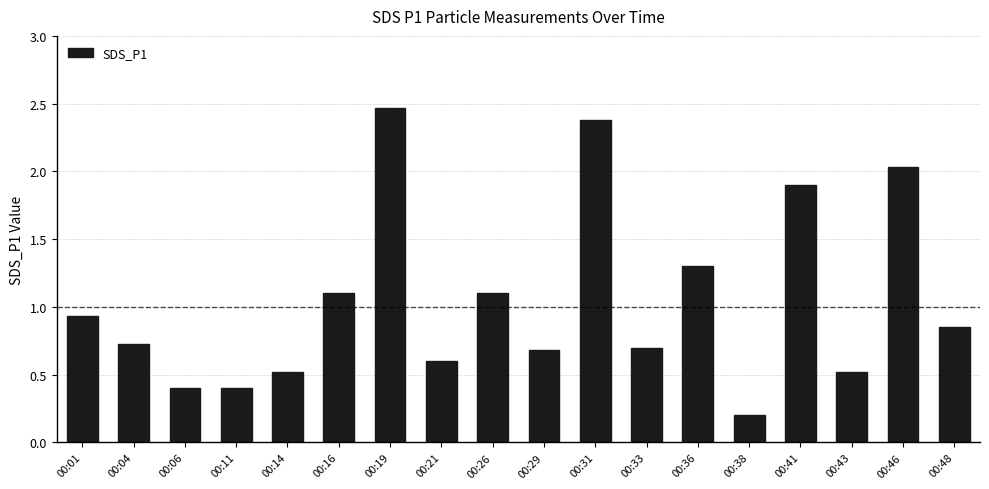

What is the change in value from 00:21 to 00:31?

+1.8